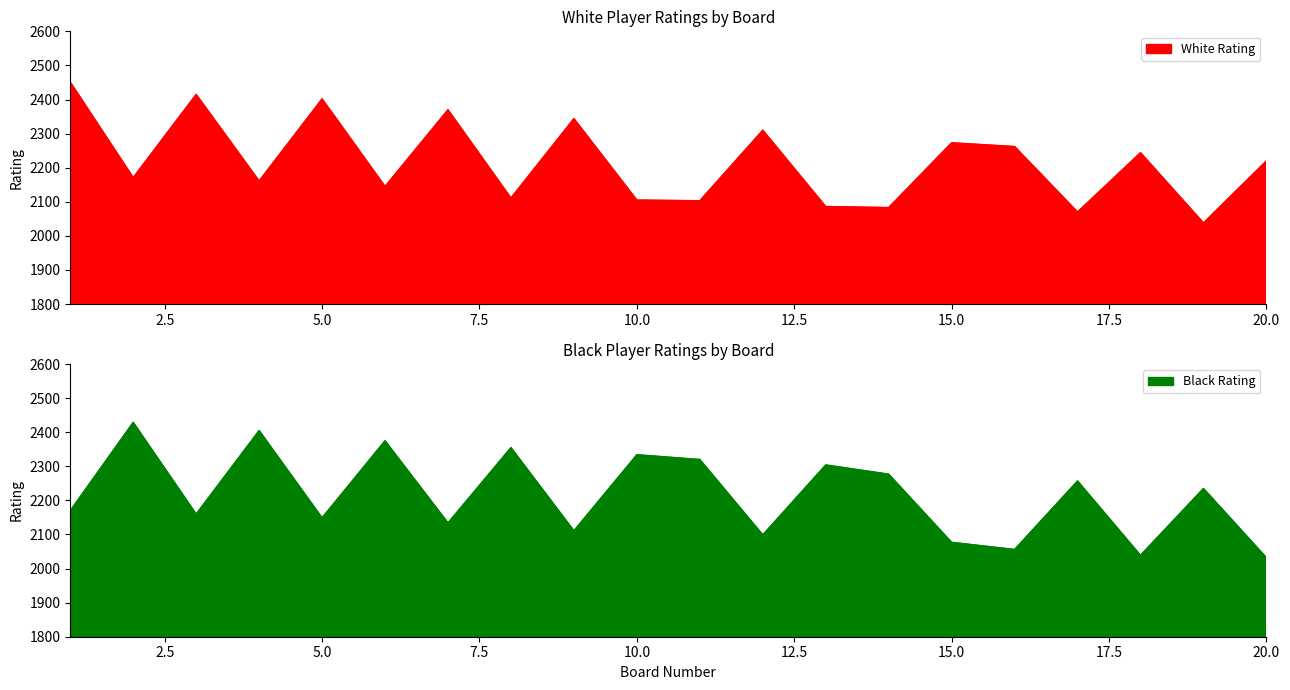

List the series in order of their peak value, highest first.

White Rating, Black Rating